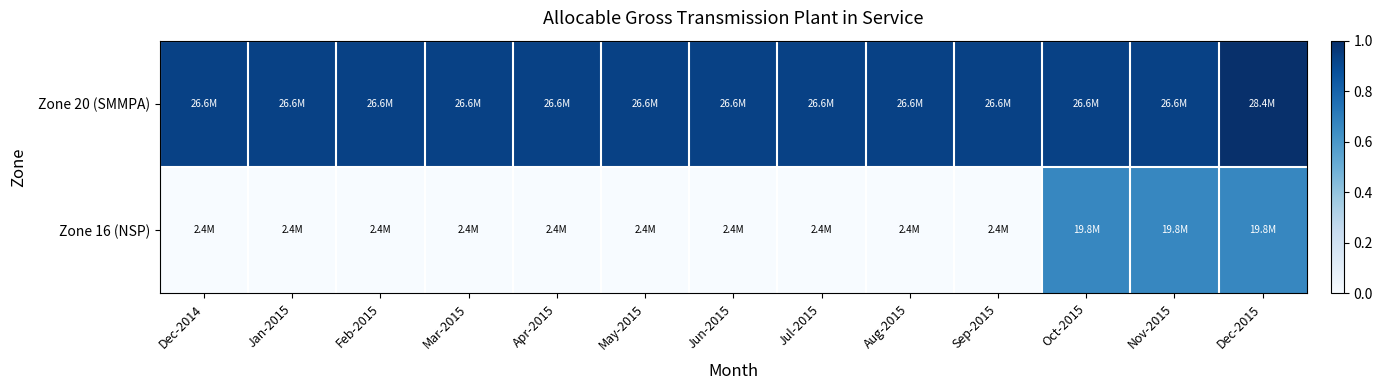

What is the difference between the highest and lowest values at Oct-2015?

0.3